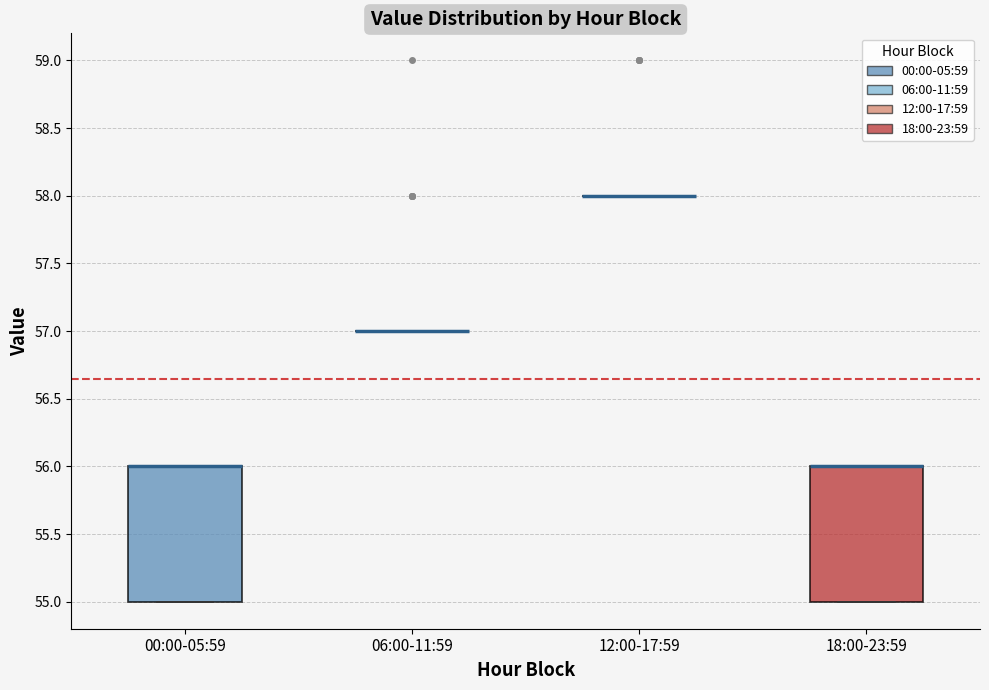

Where is the upper edge of the box for 18:00-23:59 on the y-axis? The values are not printed on the chart, so give them approximately, as read against the axis.

56